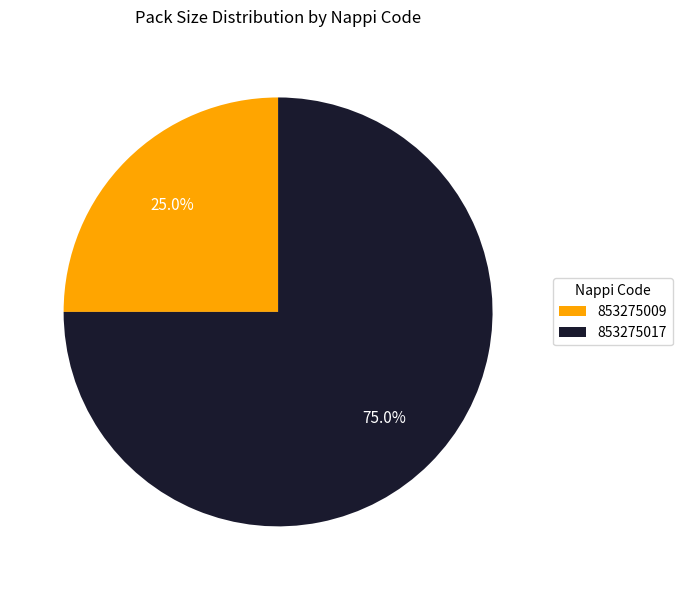

Do 853275017 and 853275009 together represent more than half of the pie?

Yes